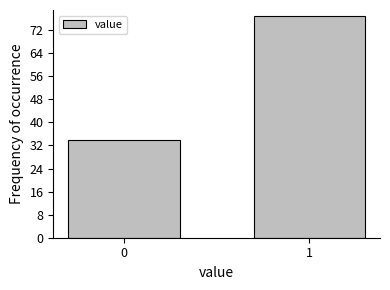

Reading left to right, transcribe all the data shown in this chart.

34	77